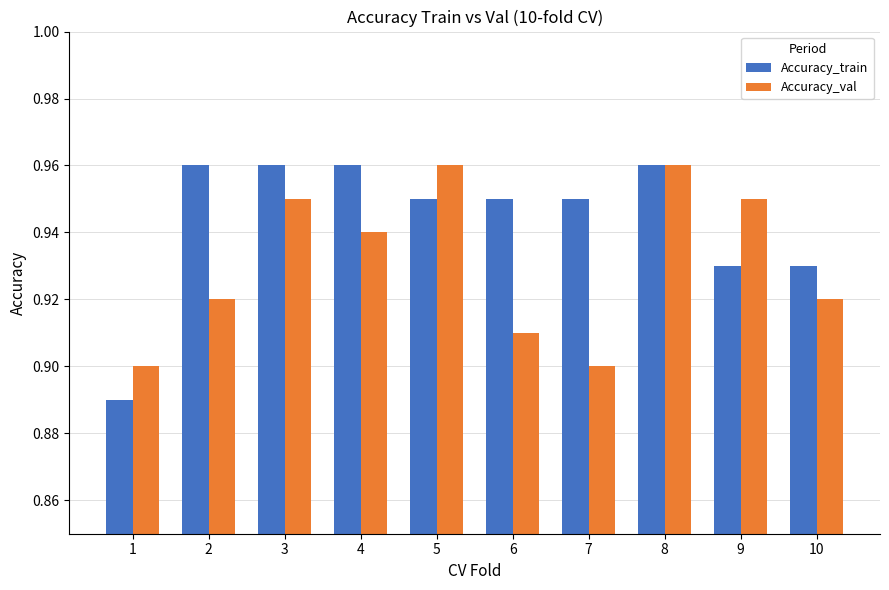

How many Accuracy_val values are between 0 and 1?

10